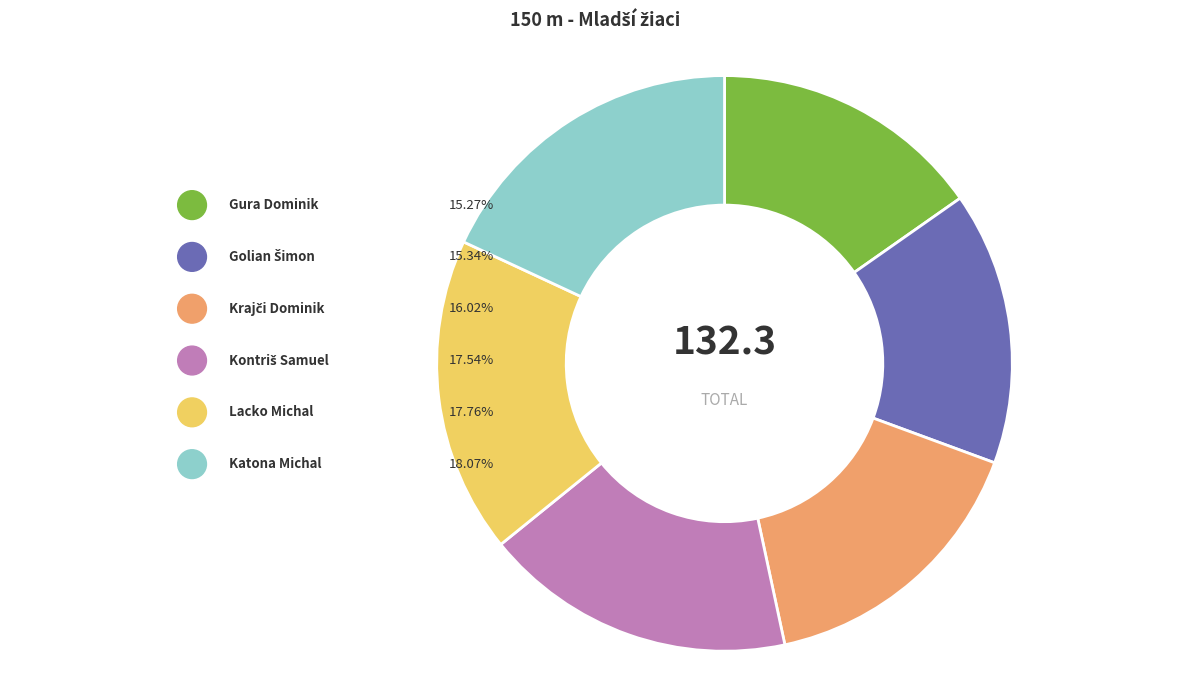

Is it true that Golian Šimon is 15% of the pie?

True